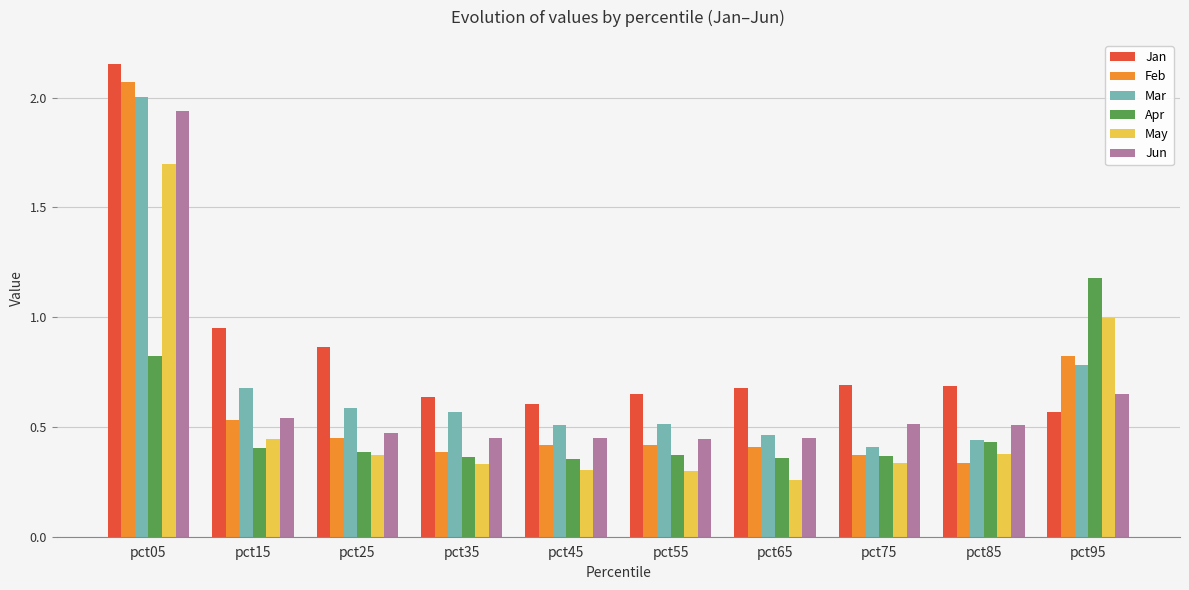

Which category has the highest value in the May series?

pct05